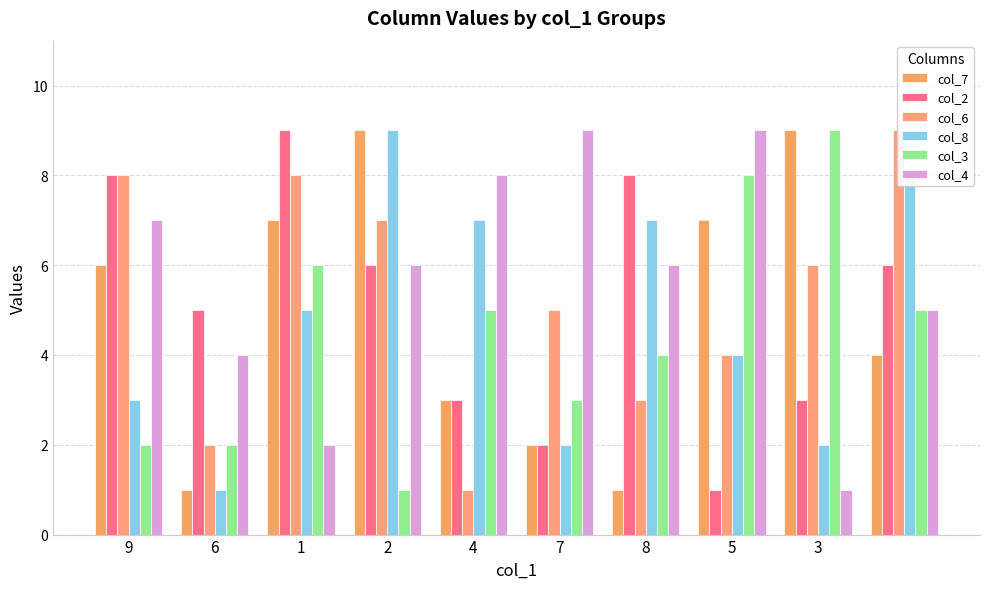

What is the sum of the col_3 values at 1 and 5?

14